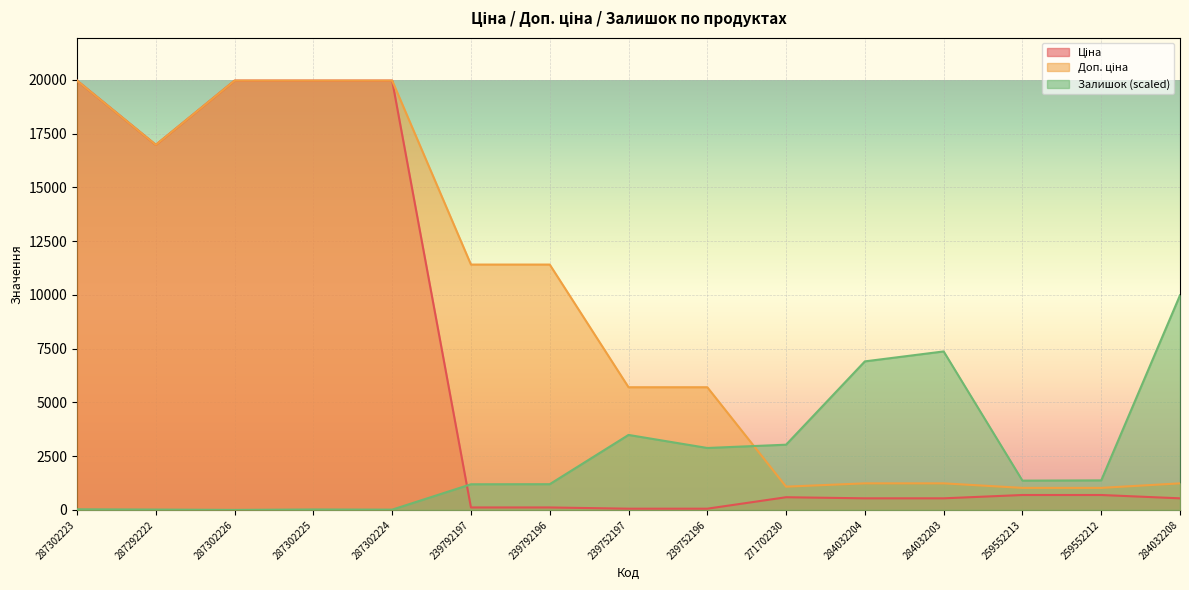

Reading right to left, extract all data points from this chart.

Ціна: 284032208=539.0	259552212=693.7	259552213=693.7	284032203=539.0	284032204=539.0	271702230=589.9	239752196=57.0	239752197=57.0	239792196=114.1	239792197=114.1	287302224=19964.2	287302225=19964.2	287302226=19964.2	287292222=16976.3	287302223=19964.2
Доп. ціна: 284032208=1235.4	259552212=1024.6	259552213=1024.6	284032203=1235.4	284032204=1235.4	271702230=1081.7	239752196=5705.0	239752197=5705.0	239792196=11410.0	239792197=11410.0	287302224=19964.2	287302225=19964.2	287302226=19964.2	287292222=16976.3	287302223=19964.2
Залишок: 284032208=9982.1	259552212=1374.1	259552213=1361.8	284032203=7370.0	284032204=6907.8	271702230=3033.0	239752196=2880.3	239752197=3486.9	239792196=1196.7	239792197=1192.6	287302224=12.4	287302225=20.6	287302226=0.0	287292222=16.5	287302223=28.9